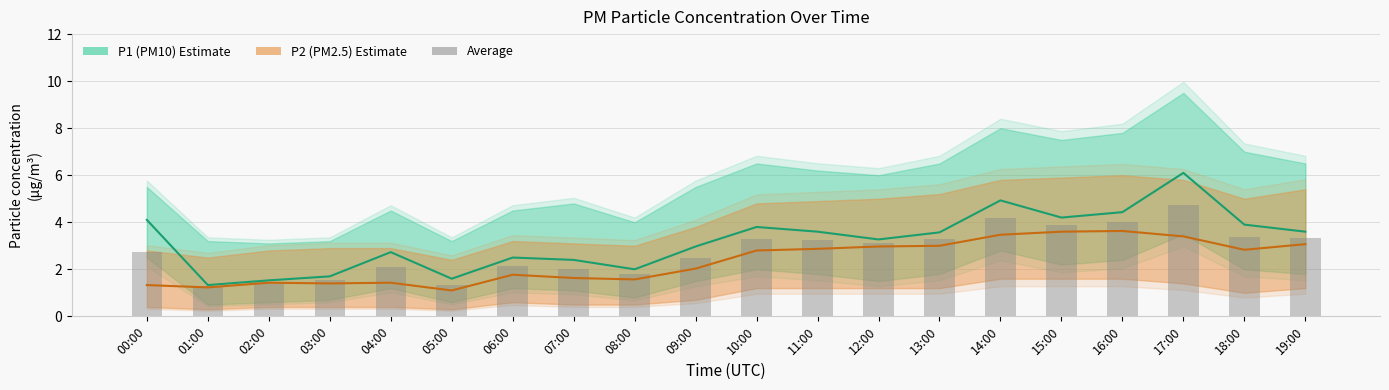

What is the value of the P2 (PM2.5) bar at the 14th from the left?

3.0